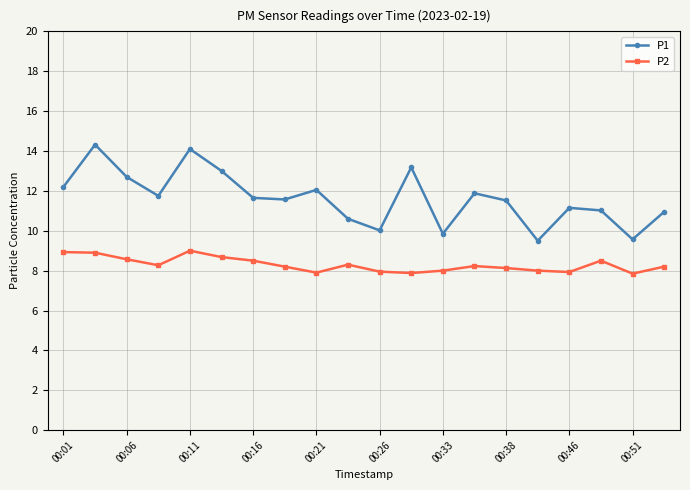

In P1, how many points are lower than both neighbors (excluding endpoints)?

6